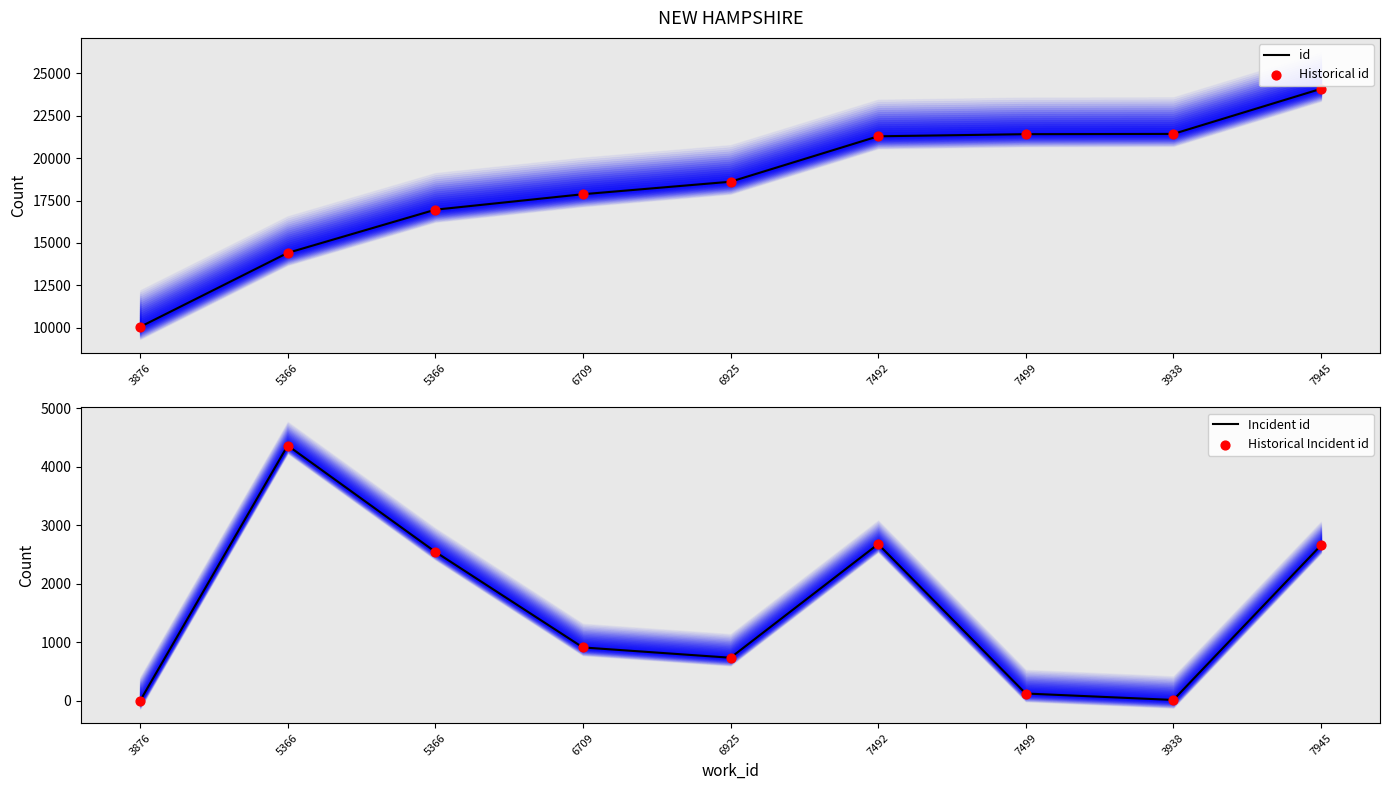

Which series has the widest spread of Y values?

id